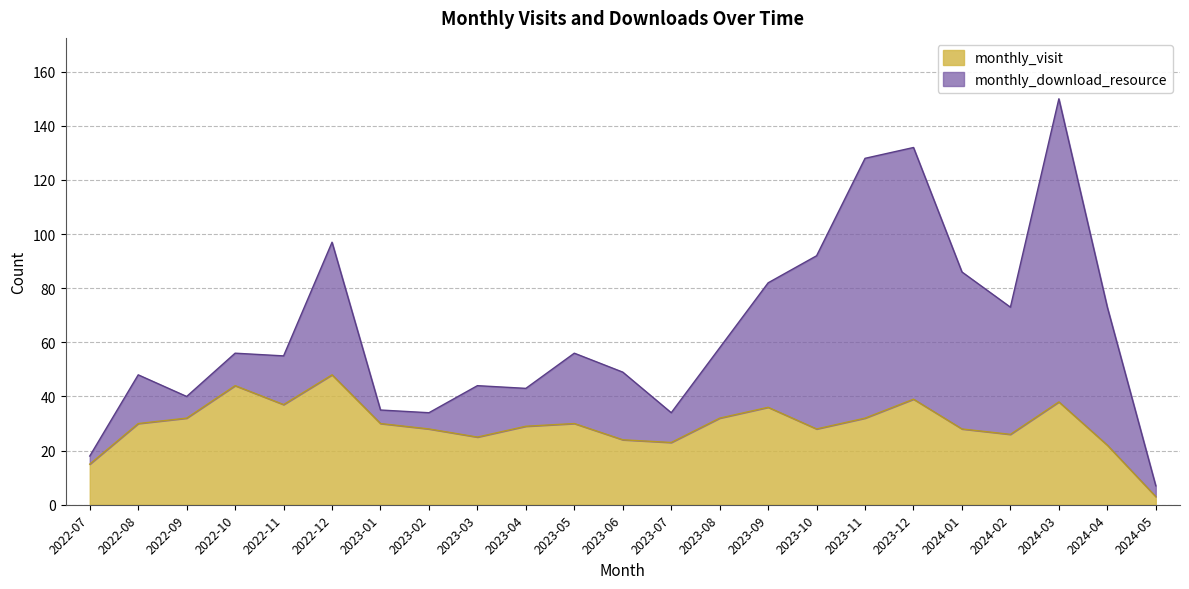

How many points are lower than both their immediate neighbors (excluding endpoints)?

5